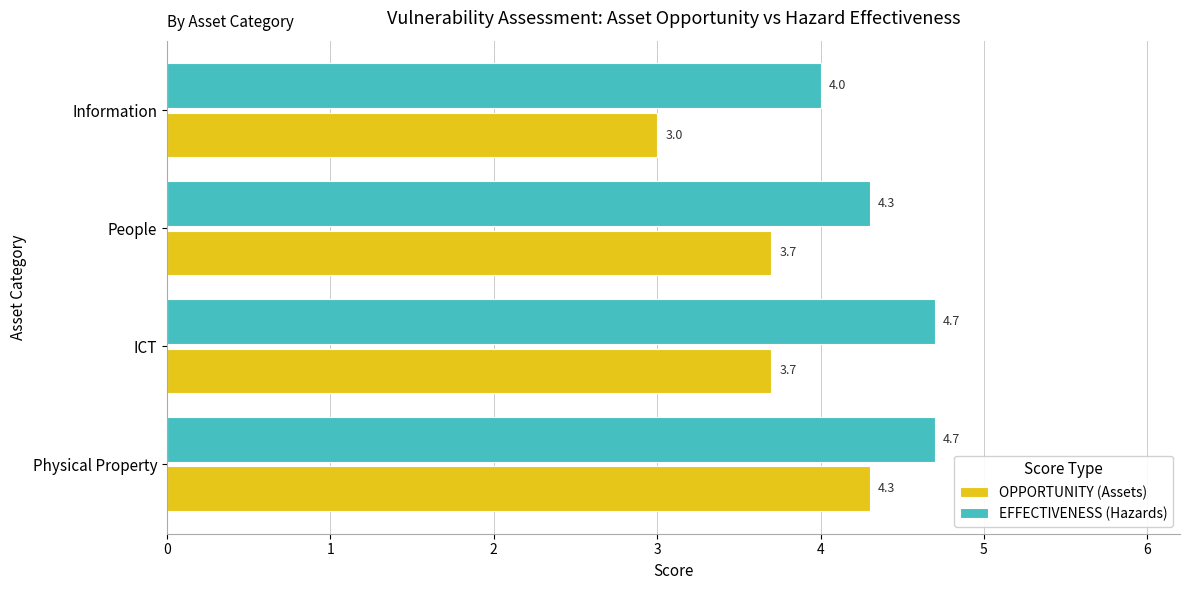

What are all the series names shown in the legend?

OPPORTUNITY (Assets), EFFECTIVENESS (Hazards)